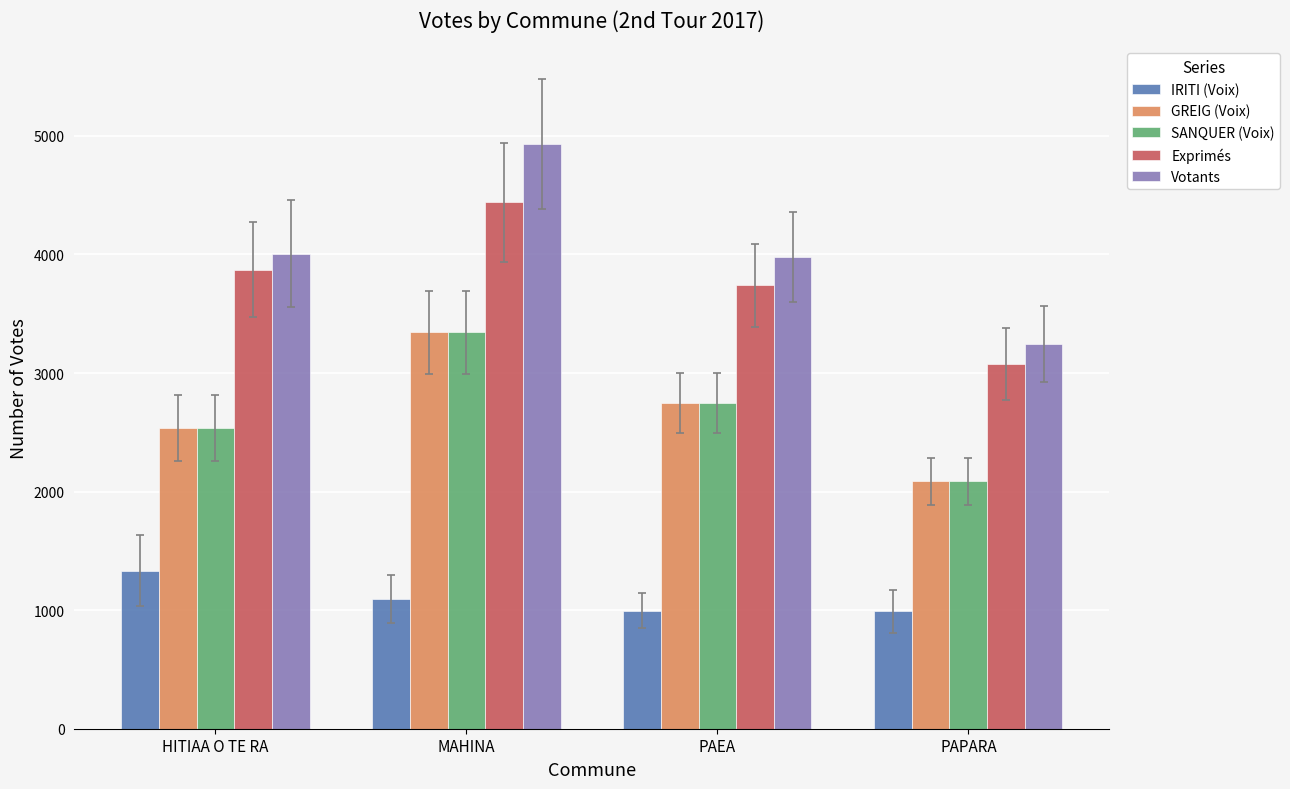

What is the value of the Exprimés bar at the 1st from the left?

3870